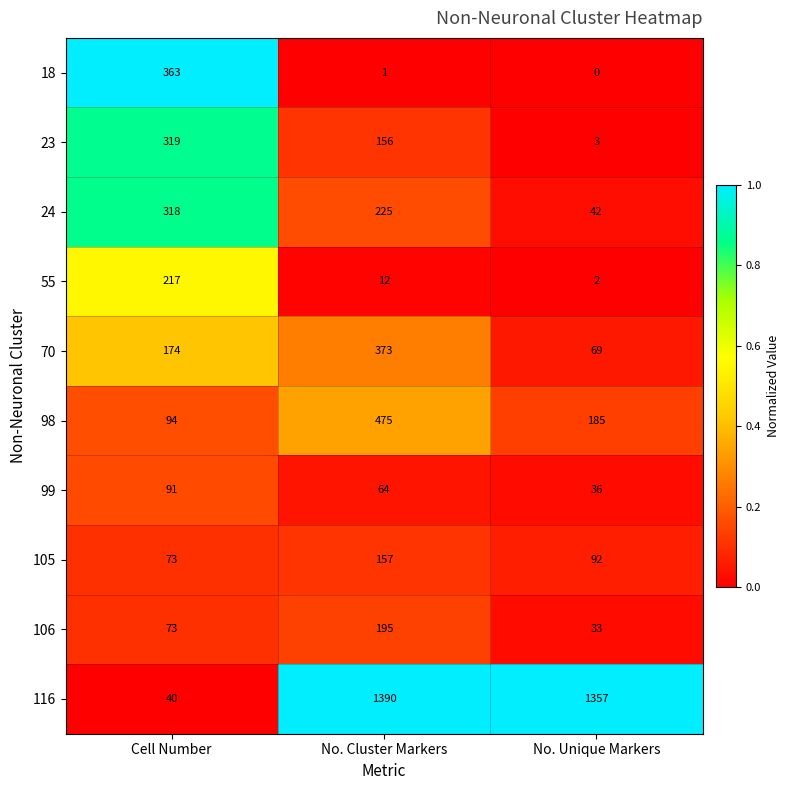

True or false: 106 has a value of 18 at Cell Number.

False